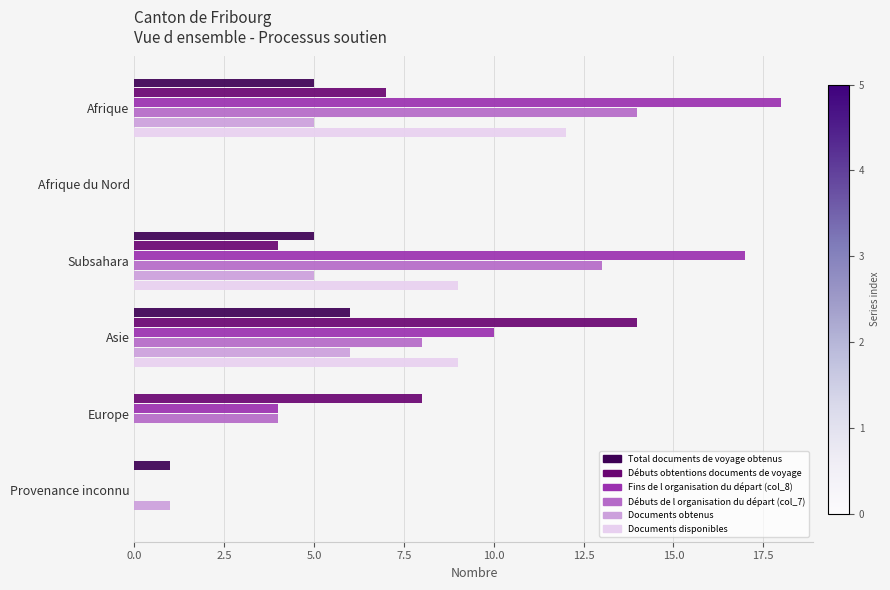

Is it true that Total documents de voyage obtenus equals 5 at Afrique?

True